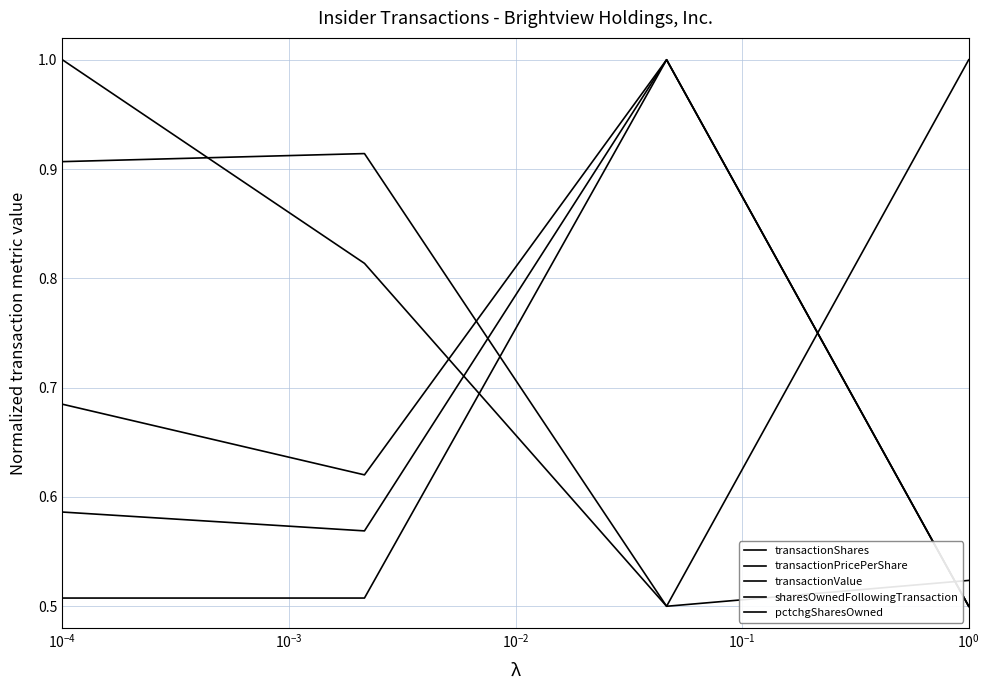

Is this an area chart (filled region under the line)?

No